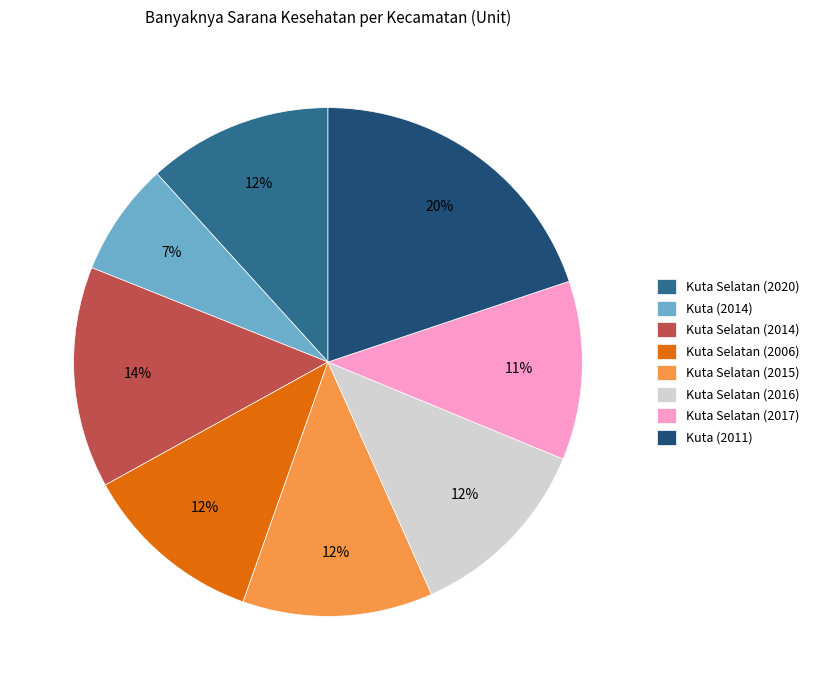

Combined, do Kuta Selatan (2017) and Kuta (2011) account for over 50%?

No